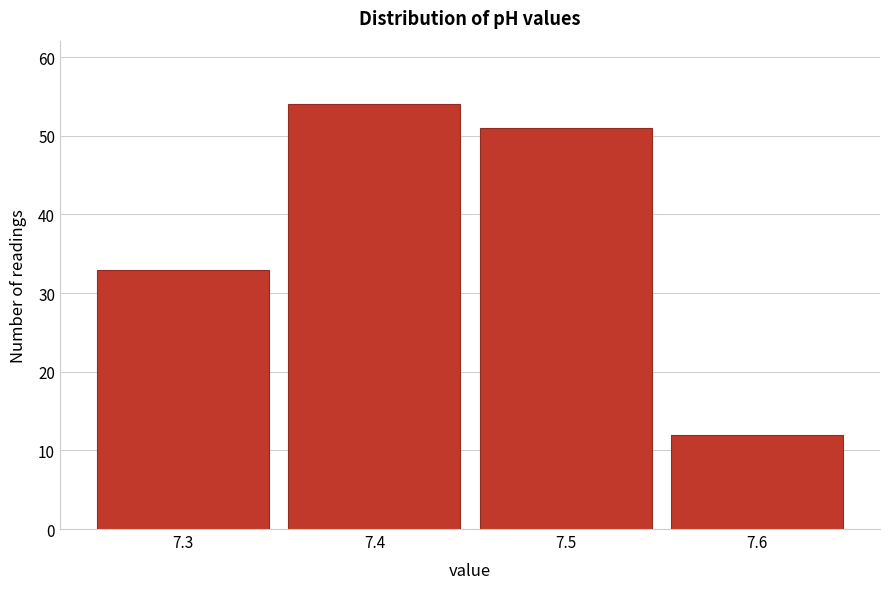

Reading left to right, transcribe this chart: for each bar, give the range it covers on the x-axis and its height. The values are not printed on the chart, so give them approximately, as read against the axis.

7.25 to 7.35: 33
7.35 to 7.45: 54
7.45 to 7.55: 51
7.55 to 7.65: 12